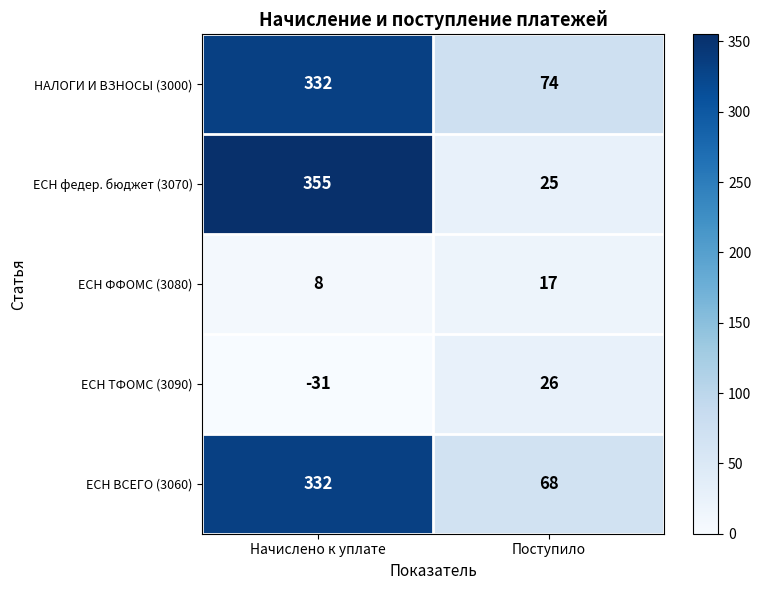

Which series has the widest spread of values?

ЕСН федер. бюджет (3070)